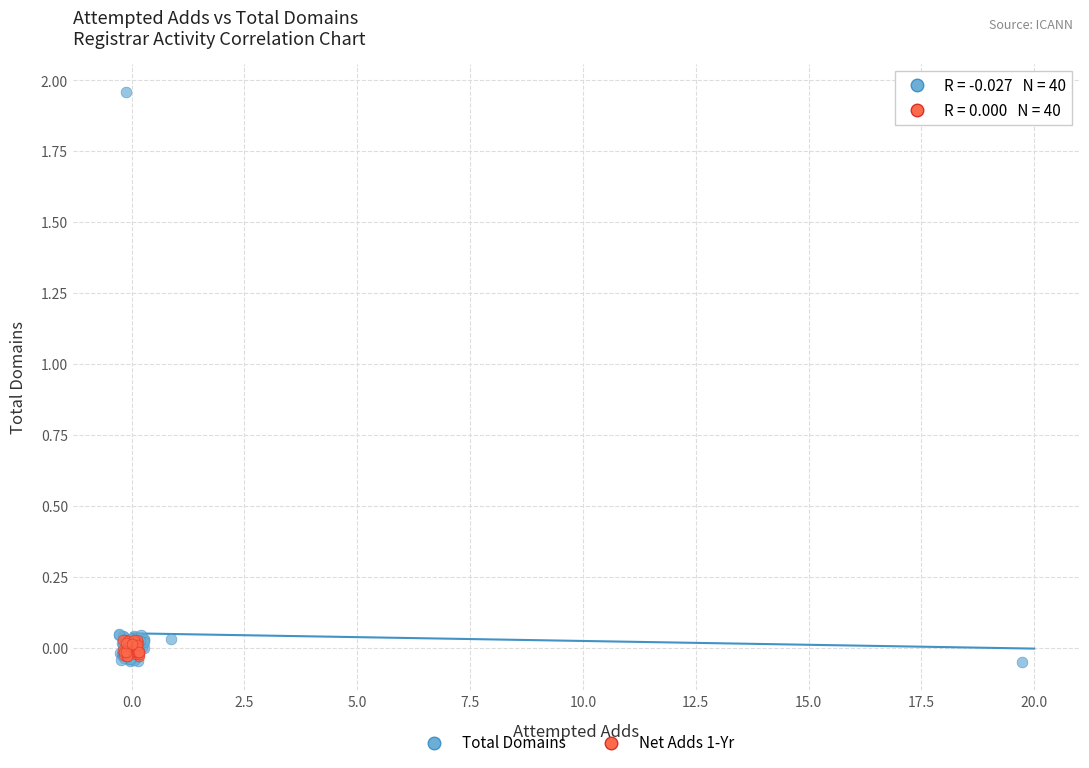

Which series has the largest Y range (max minus min)?

Total Domains